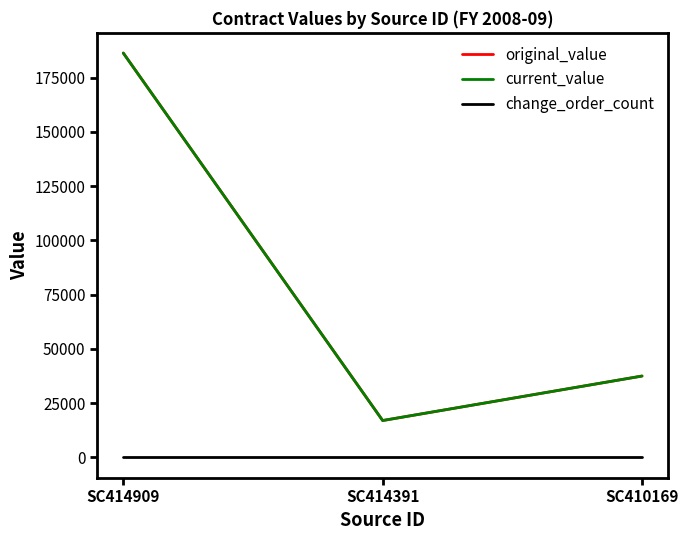

Reading left to right, transcribe all the data shown in this chart.

original_value: SC414909=186320	SC414391=17000	SC410169=37500
current_value: SC414909=186320	SC414391=17000	SC410169=37500
change_order_count: SC414909=0	SC414391=0	SC410169=0